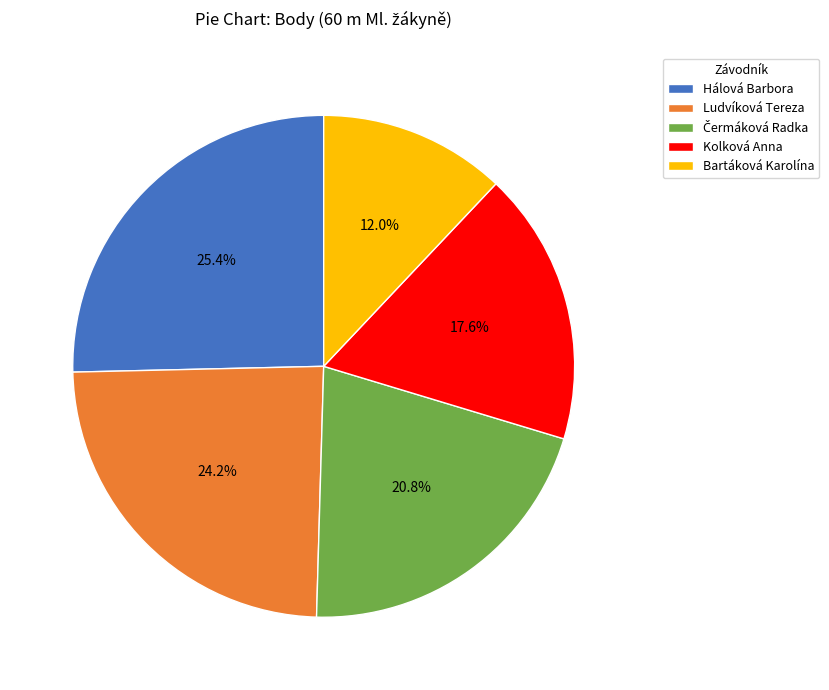

Which slice is the smallest?

Bartáková Karolína